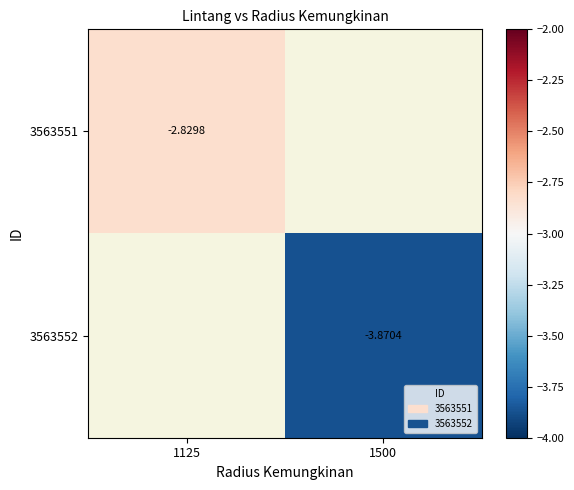

List the labels in order of 3563552 value, smallest first.

1125, 1500